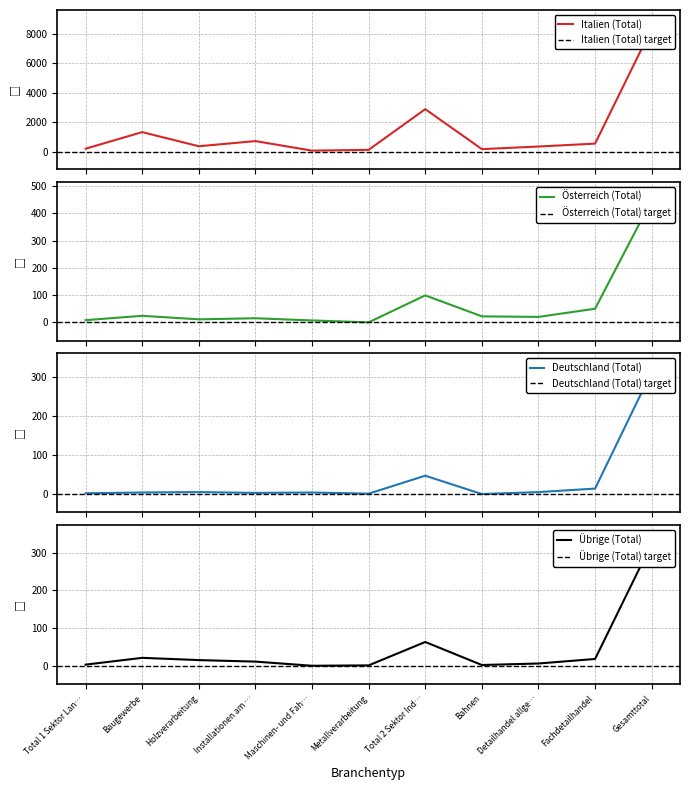

Does the chart have visible grid lines?

Yes